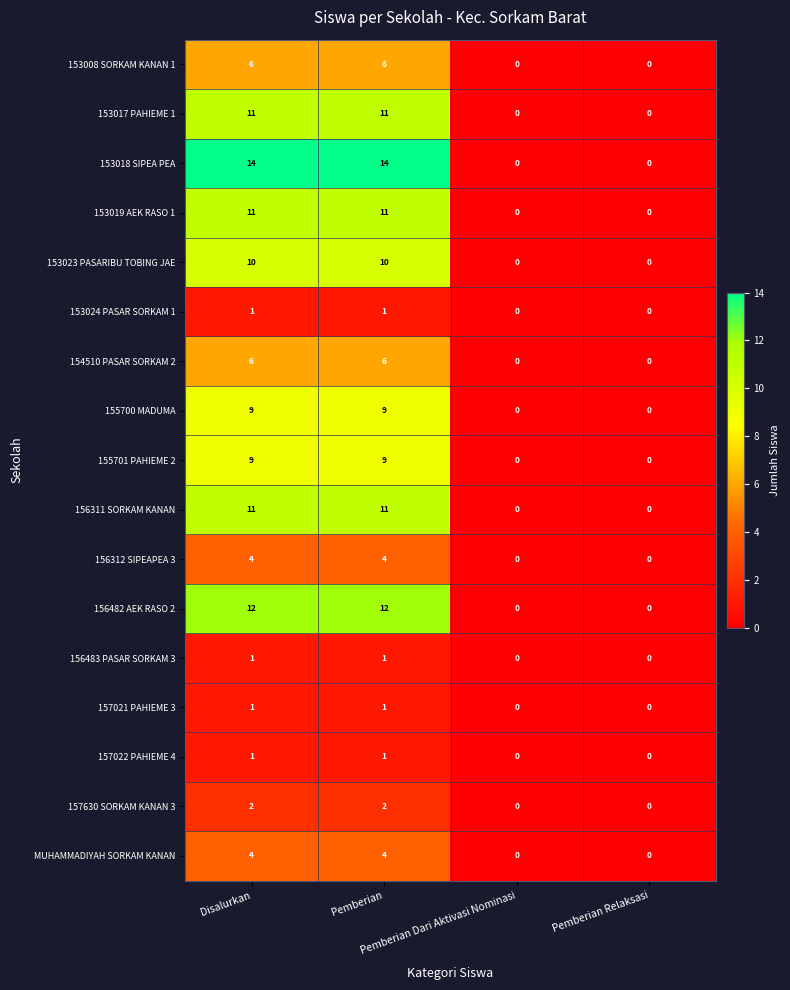

How many positive values does the 153008 SORKAM KANAN 1 series have?

2